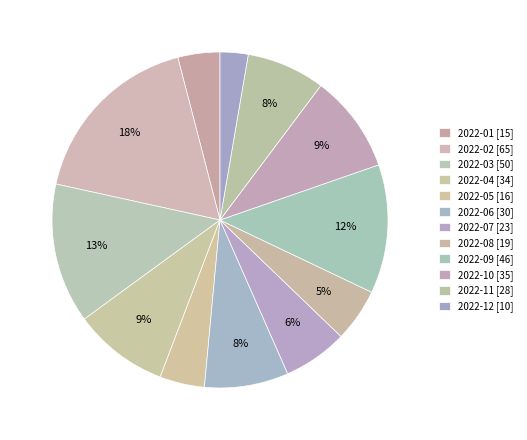

Between 2022-10 and 2022-02, which is larger?

2022-02